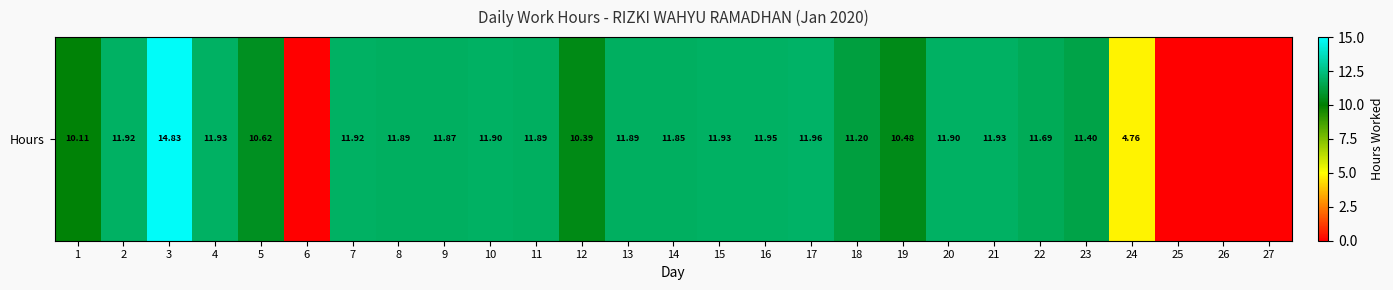

What is the sum of the values at 16 and 21?

23.9